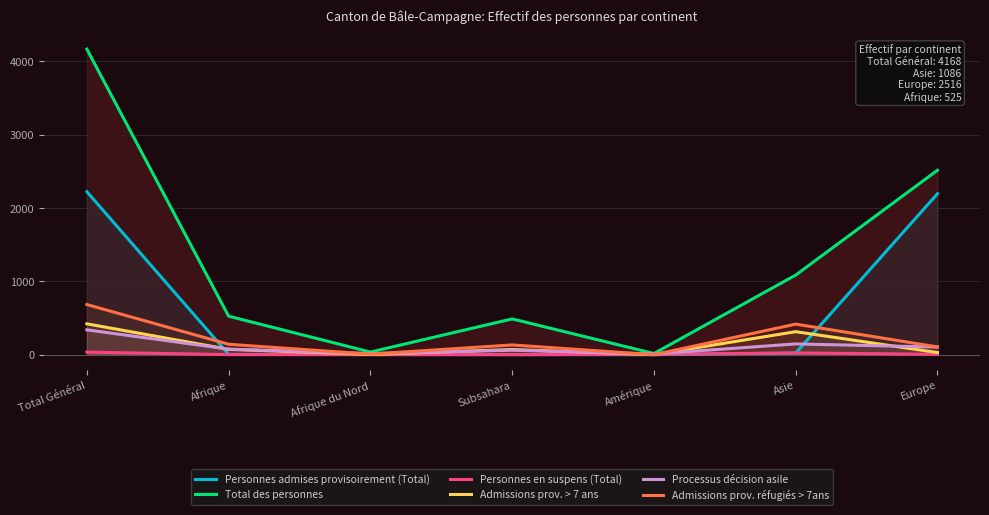

What is the sum of all Admissions prov. > 7 ans values?

911